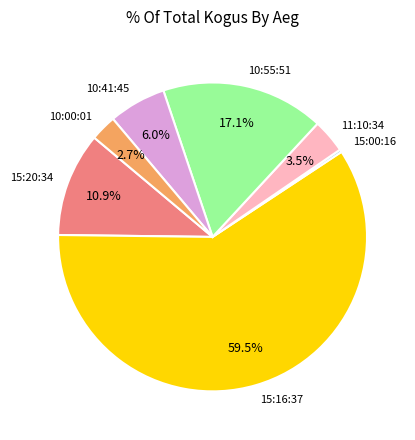

Which has a higher value, 11:10:34 or 10:00:01?

11:10:34